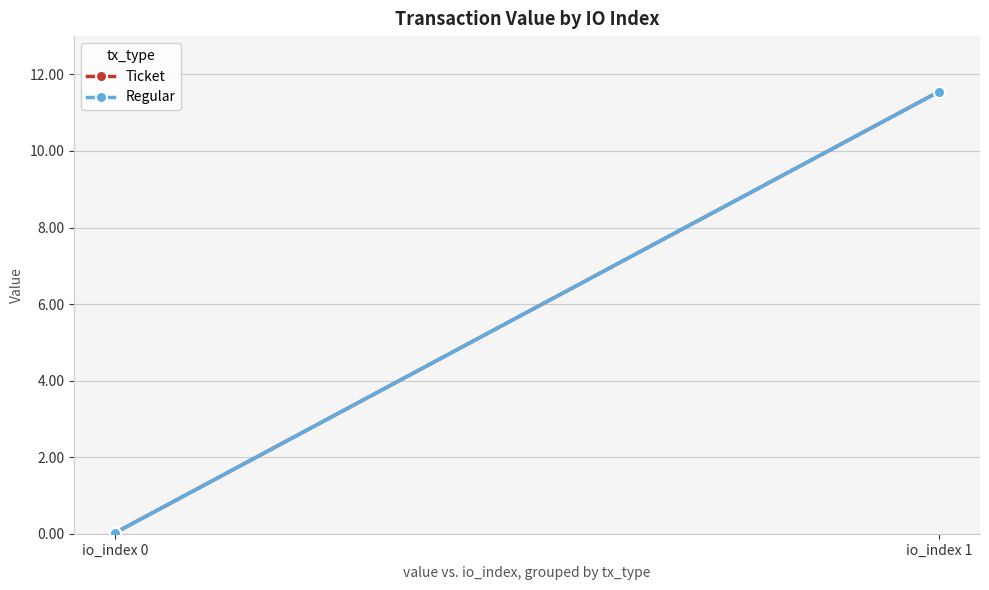

What is the difference between the Regular values at io_index 0 and io_index 1?

11.5